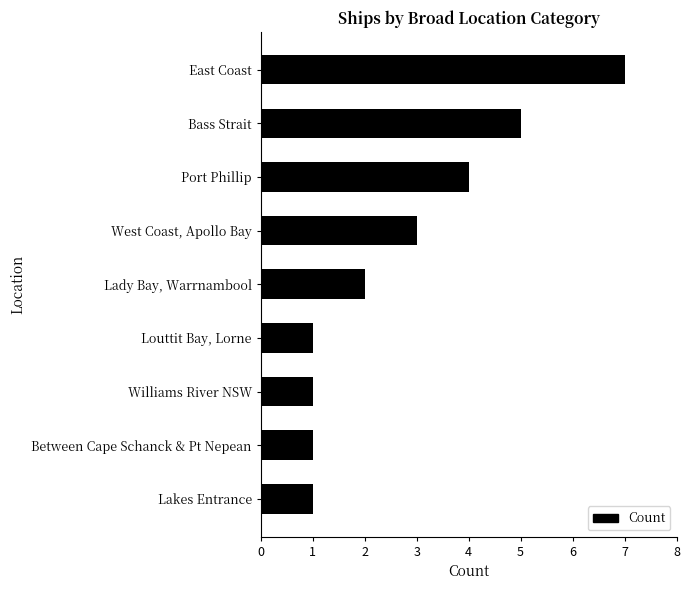

Reading bottom to top, transcribe all the data shown in this chart.

Lakes Entrance=1	Between Cape Schanck & Pt Nepean=1	Williams River NSW=1	Louttit Bay, Lorne=1	Lady Bay, Warrnambool=2	West Coast, Apollo Bay=3	Port Phillip=4	Bass Strait=5	East Coast=7